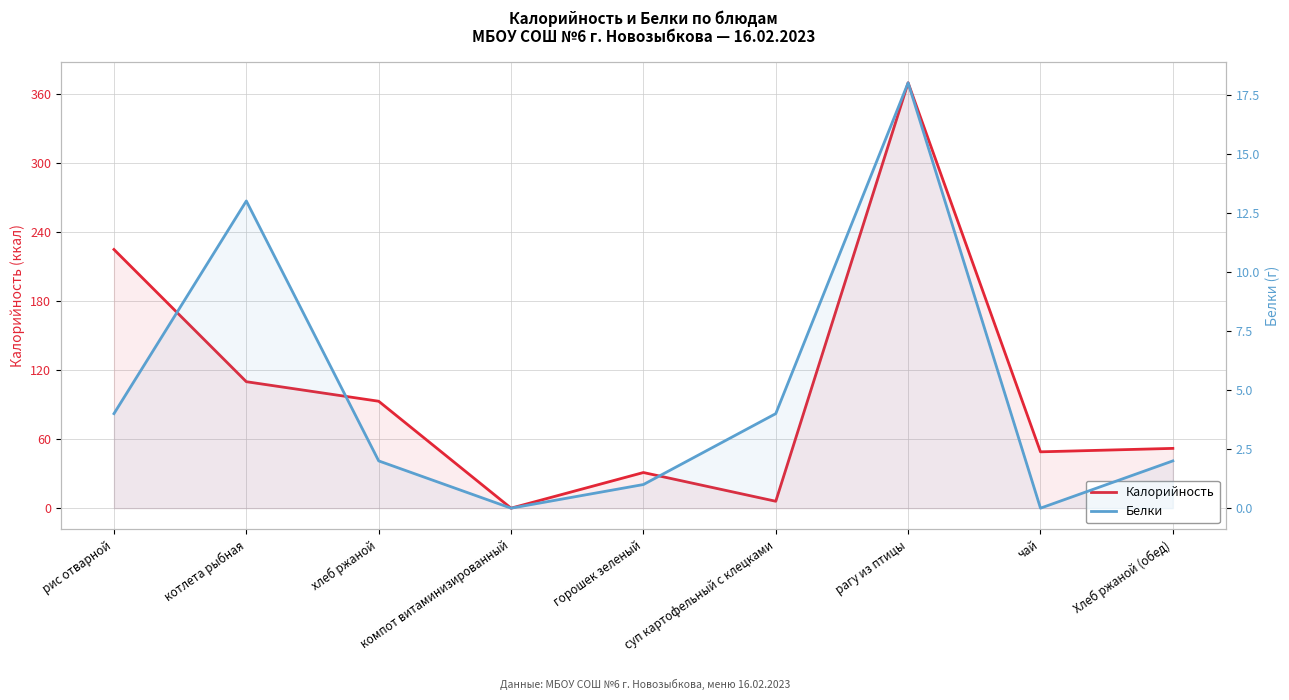

What is the total value across all series at суп картофельный с клецками?

10